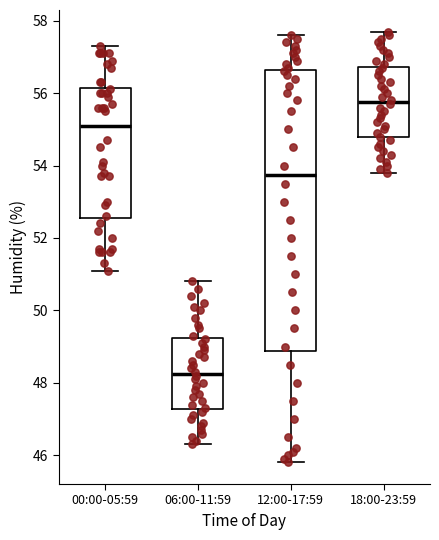

Where does the upper whisker of the box for 18:00-23:59 end on the y-axis? The values are not printed on the chart, so give them approximately, as read against the axis.

57.8